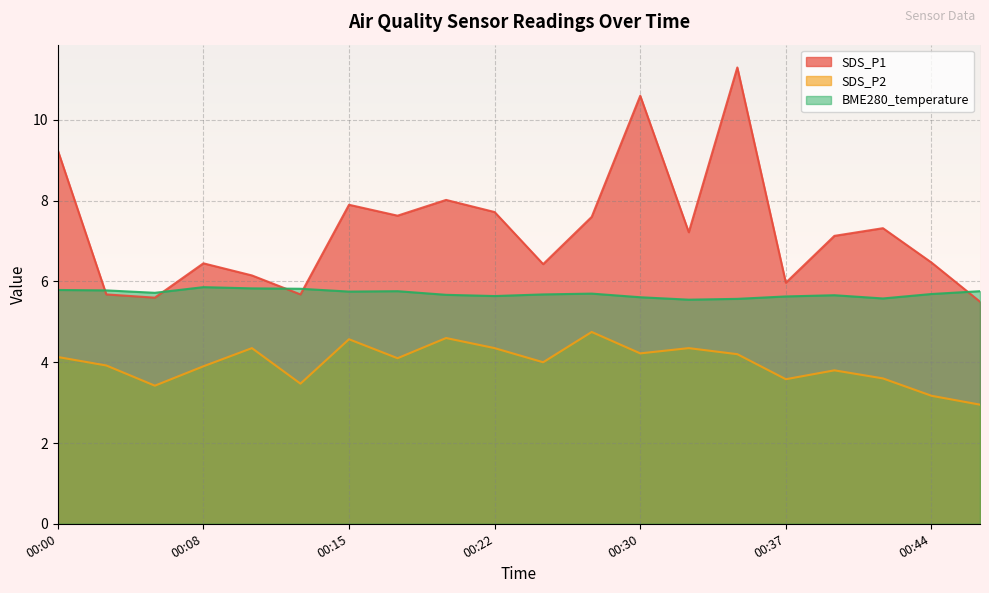

What is the sum of all SDS_P2 values?

79.4